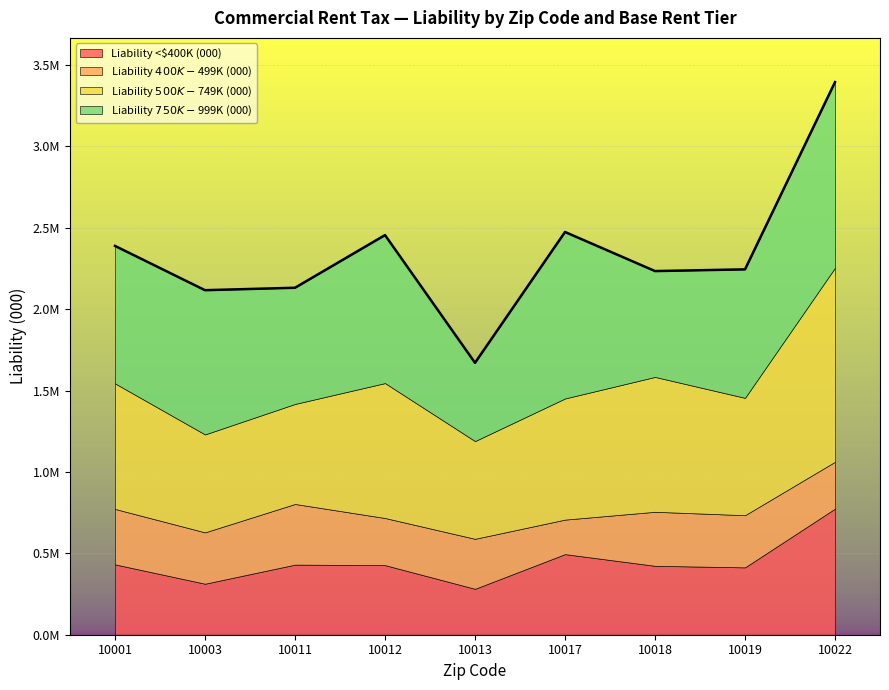

What is the sum of all Liability $500K-$749K (000) values?

6902195